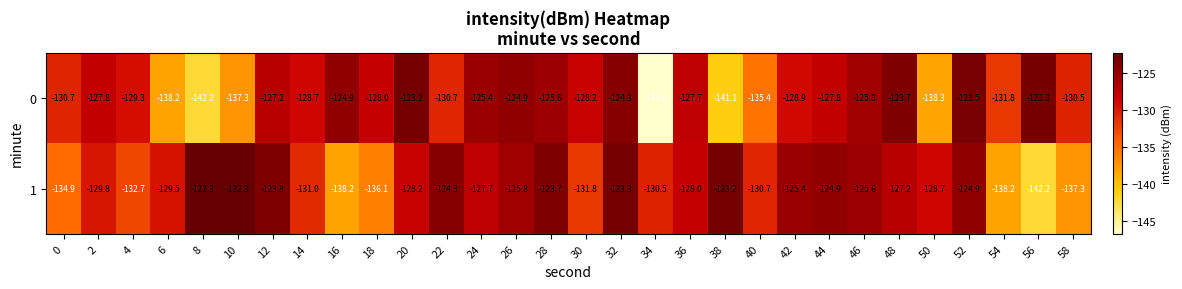

What is the difference between the 1 values at 50 and 40?

2.0